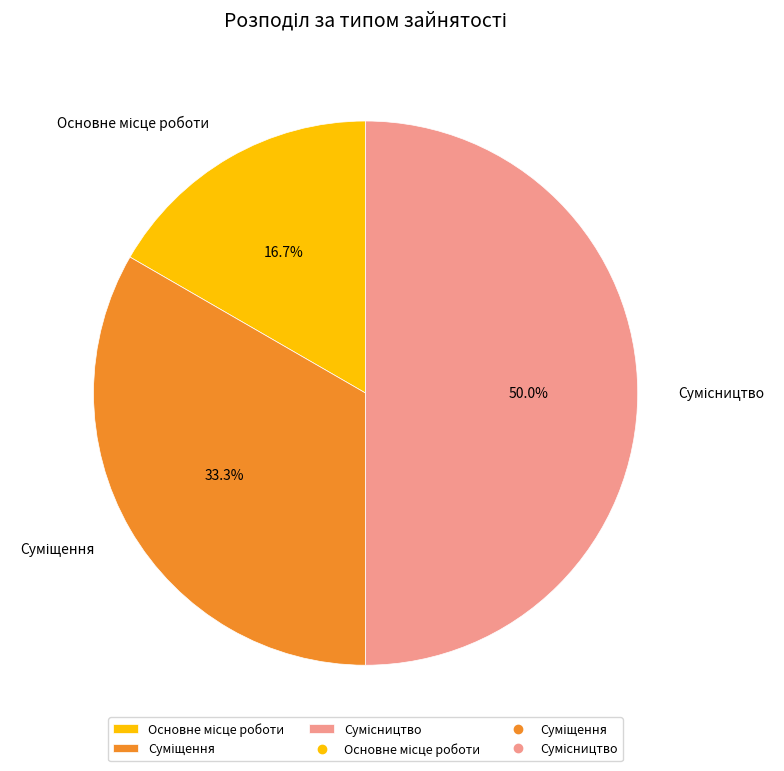

Do Суміщення and Сумісництво together represent more than half of the pie?

Yes